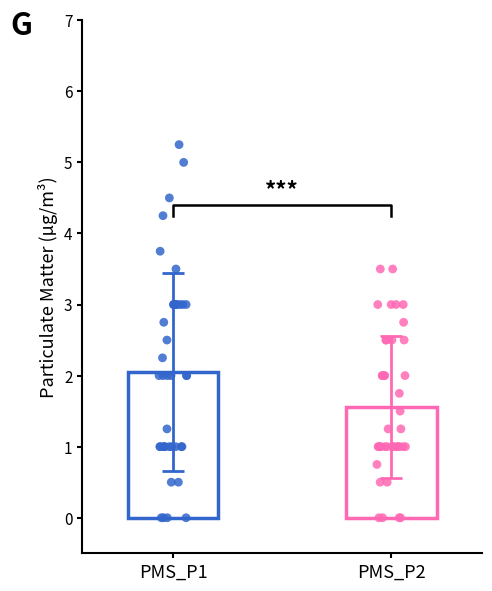

Which series has the largest total across all categories?

PMS_P1